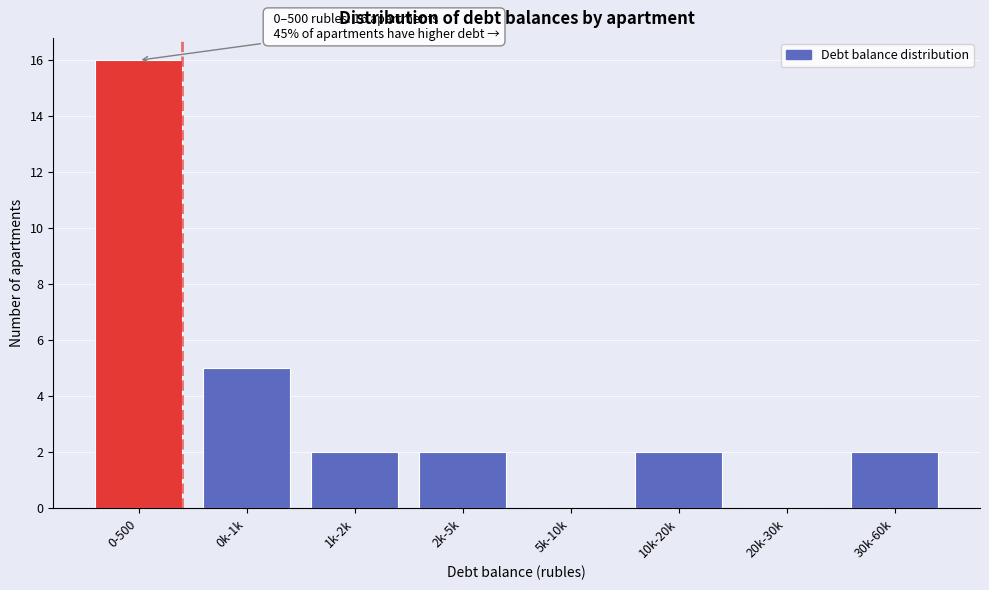

Reading right to left, extract all data points from this chart.

30k-60k=2	20k-30k=0	10k-20k=2	5k-10k=0	2k-5k=2	1k-2k=2	0k-1k=5	0-500=16